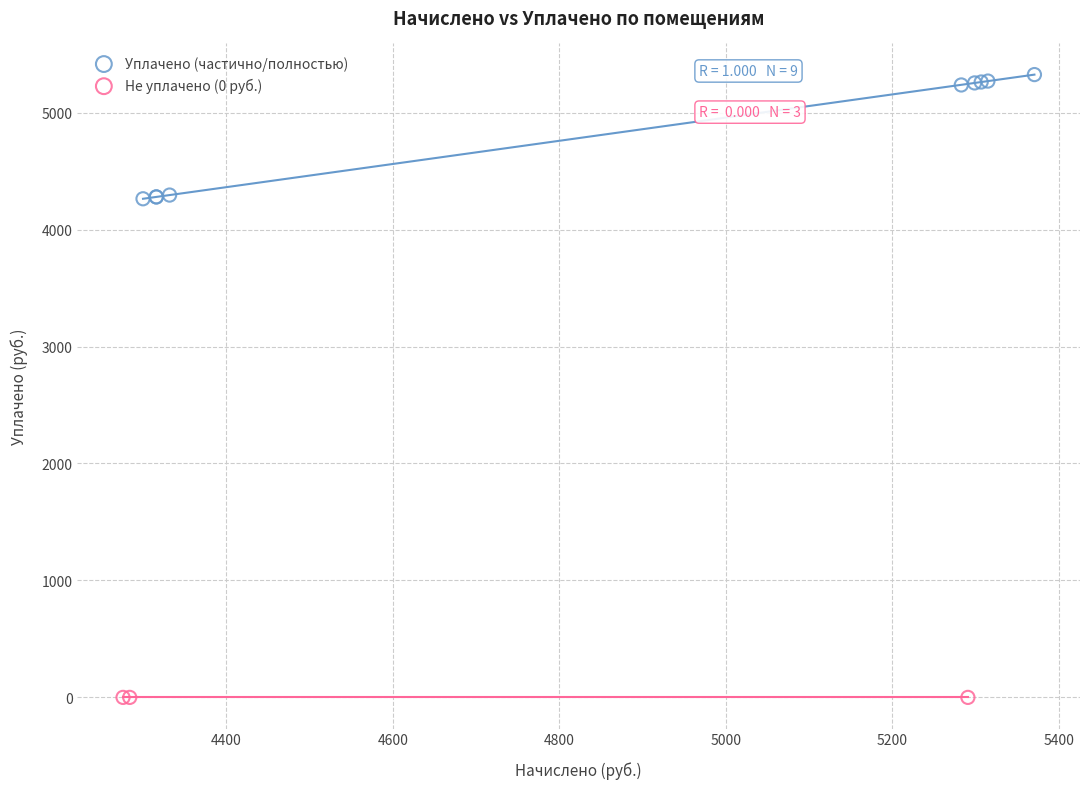

What are all the series names shown in the legend?

Уплачено (частично/полностью), Не уплачено (0 руб.)